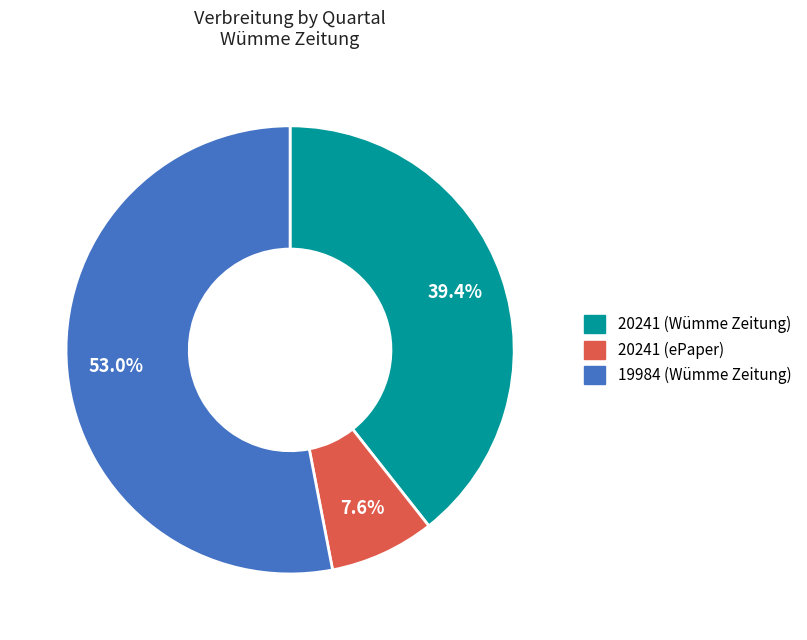

Is there a majority slice in this chart?

Yes